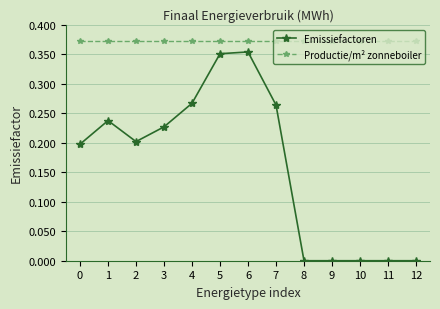

Which series has the largest range (max minus min)?

Emissiefactoren